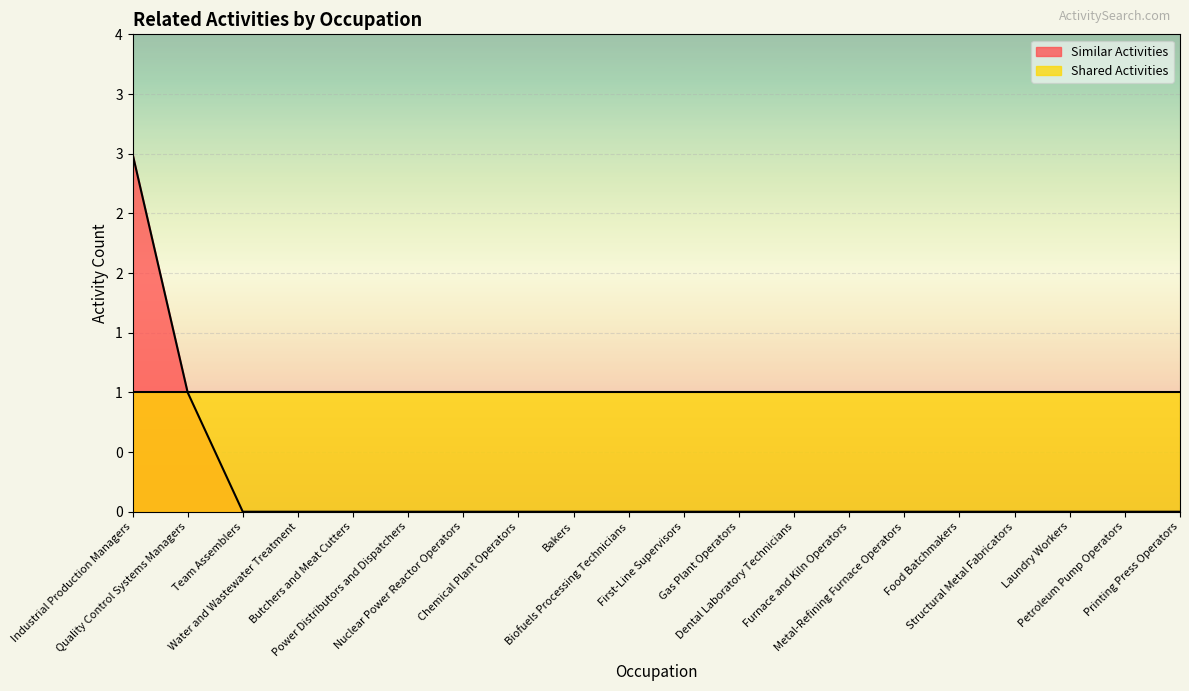

Count the number of values greater than 0.

2